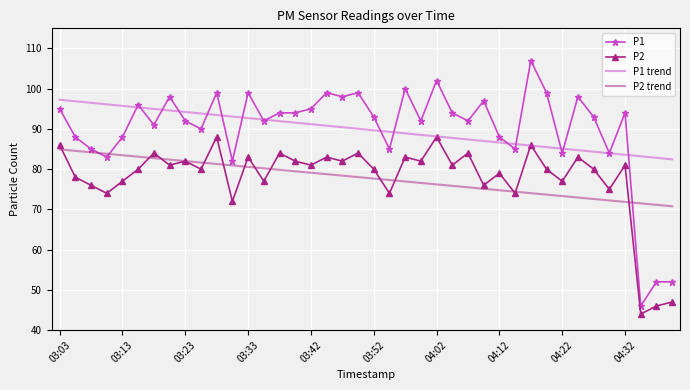

Which series has the widest spread of values?

P1